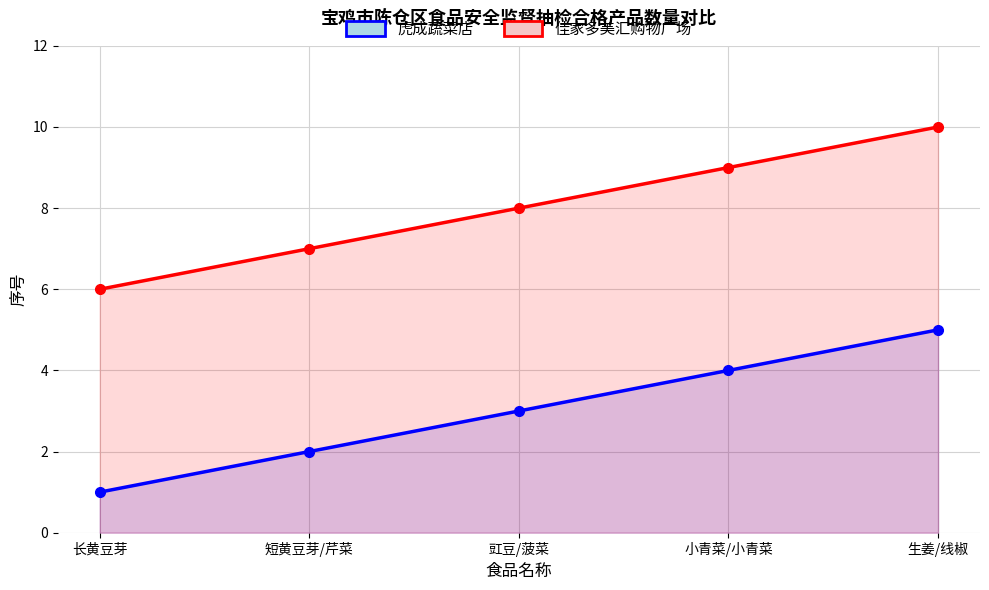

What is the difference between the maximum and minimum values in the 佳家多美汇购物广场 series?

4